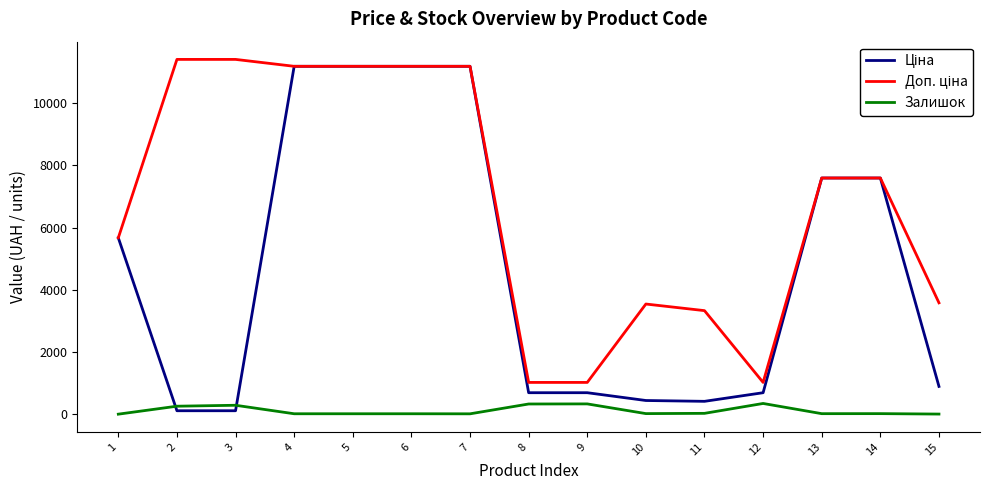

What is the spread (max minus min) of values at 8?

693.6